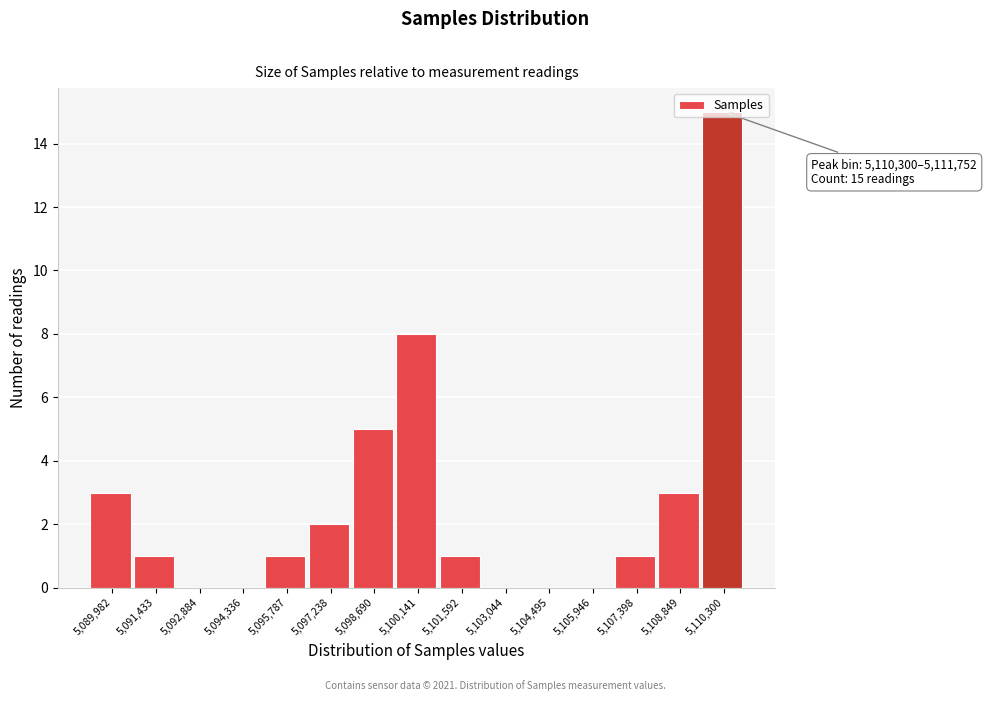

What is the sum of all values?

40